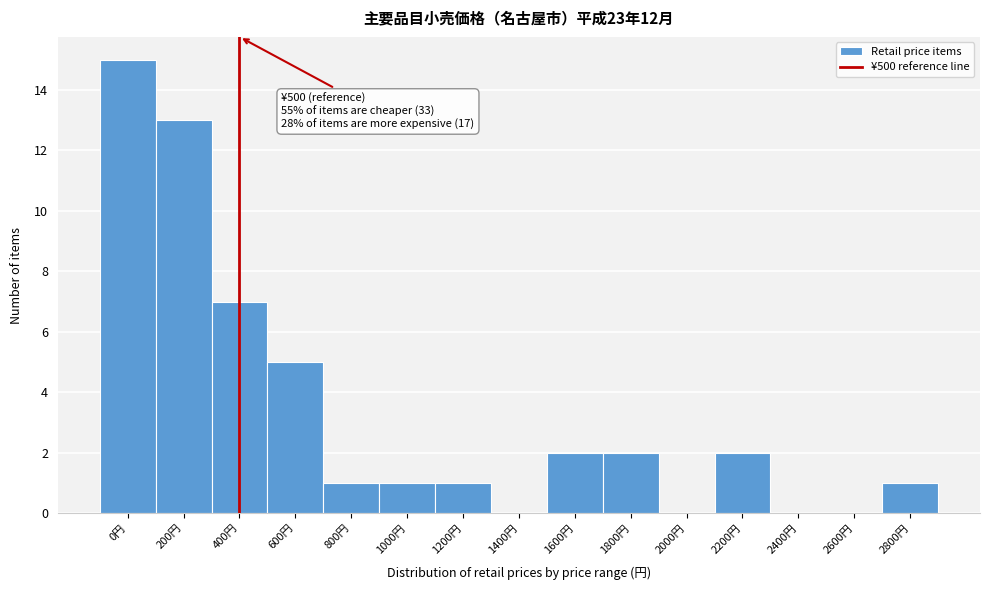

Reading right to left, transcribe all the data shown in this chart.

2800円=1	2600円=0	2400円=0	2200円=2	2000円=0	1800円=2	1600円=2	1400円=0	1200円=1	1000円=1	800円=1	600円=5	400円=7	200円=13	0円=15